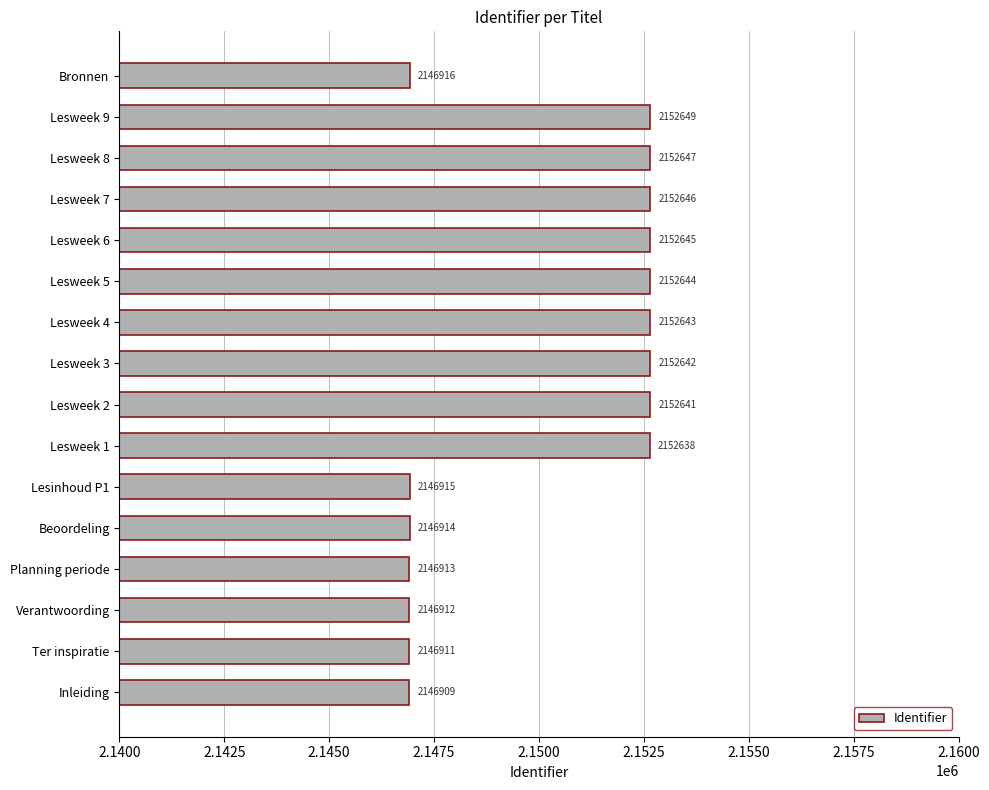

Between Lesinhoud P1 and Lesweek 9, which is larger?

Lesweek 9